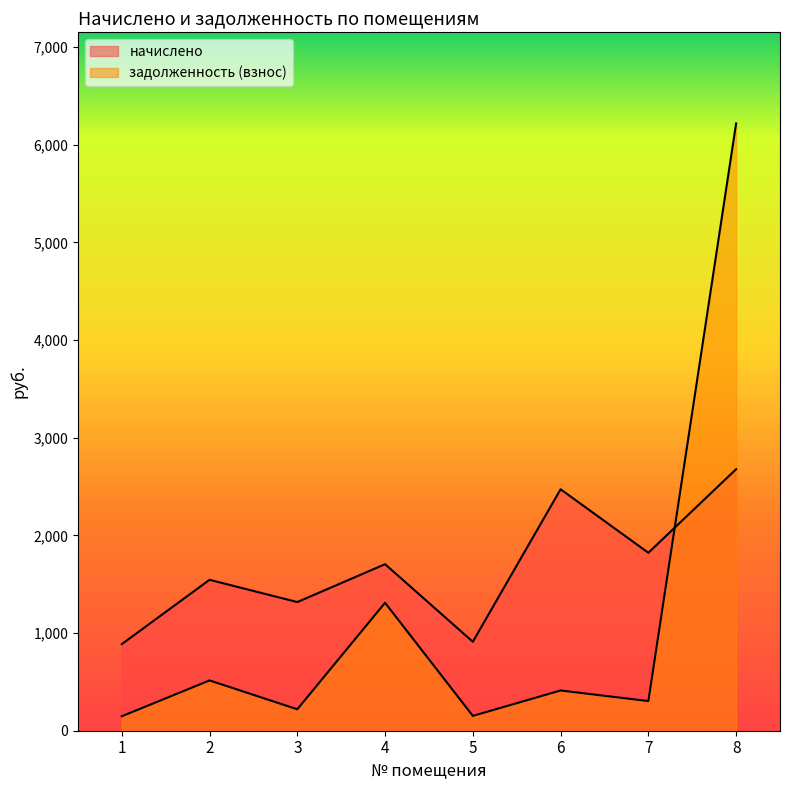

List the labels in order of начислено value, smallest first.

1, 5, 3, 2, 4, 7, 6, 8